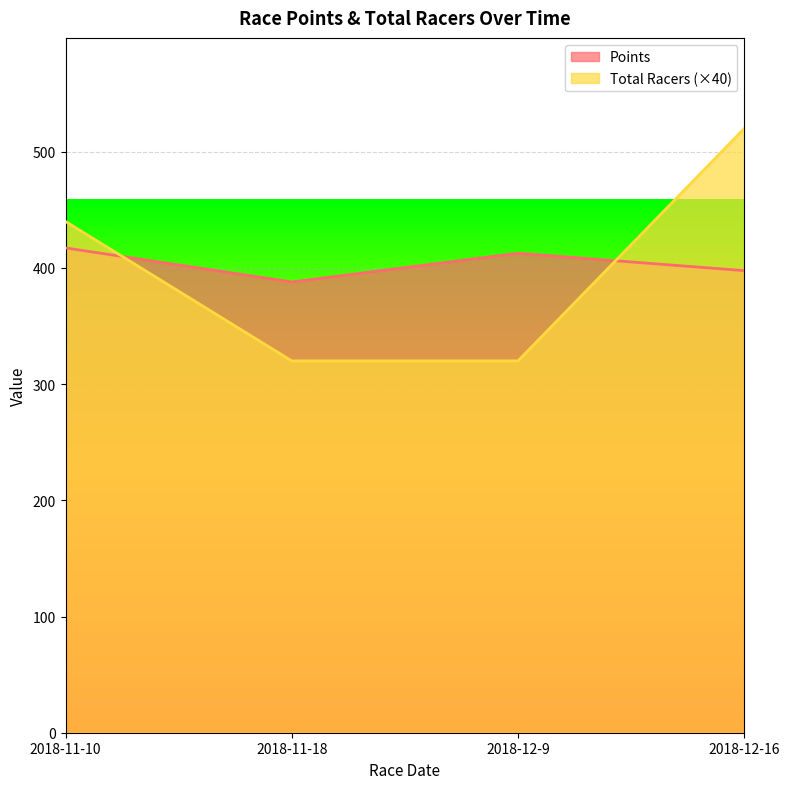

Reading left to right, transcribe all the data shown in this chart.

Points: 417.2	388.0	412.6	397.7
Total Racers: 440.0	320.0	320.0	520.0